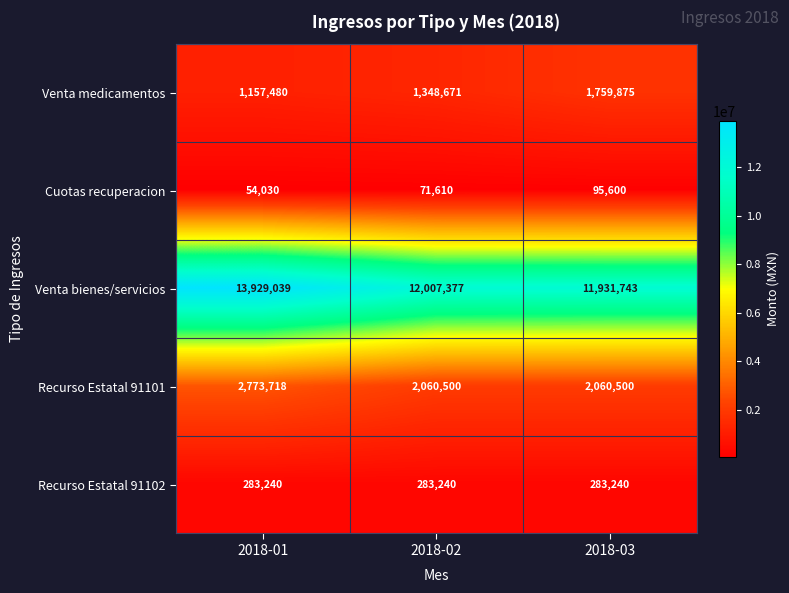

Rank the series at 2018-02 from lowest to highest value.

Cuotas recuperacion, Recurso Estatal 91102, Venta medicamentos, Recurso Estatal 91101, Venta bienes/servicios